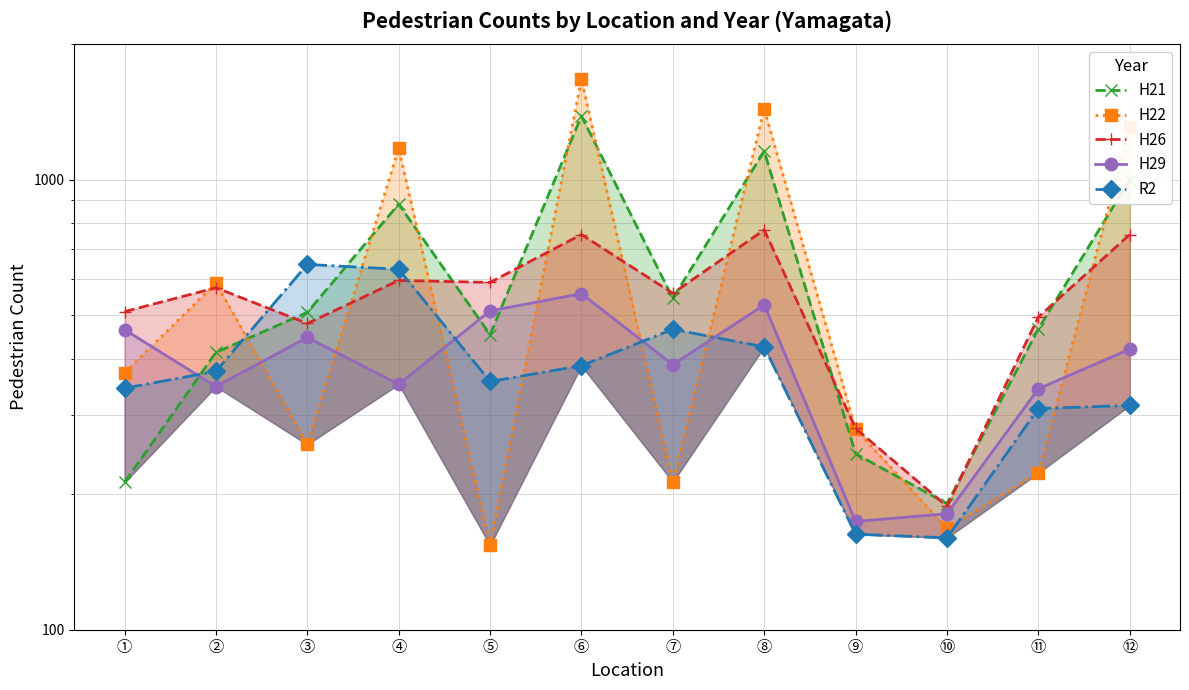

At how many categories does at least one series exceed 1325?

2